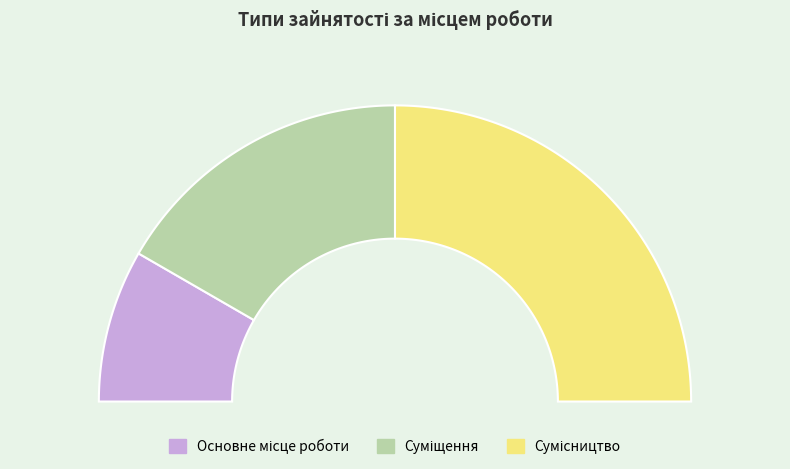

Which slice is the smallest?

Основне місце роботи